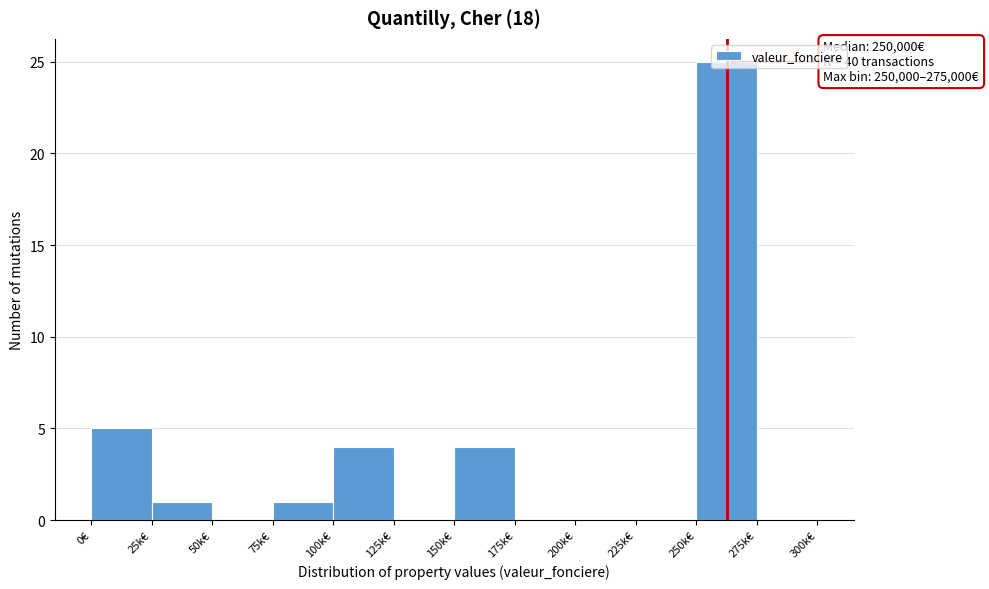

The chart shows a value of 0 at 175k€. True or false?

True